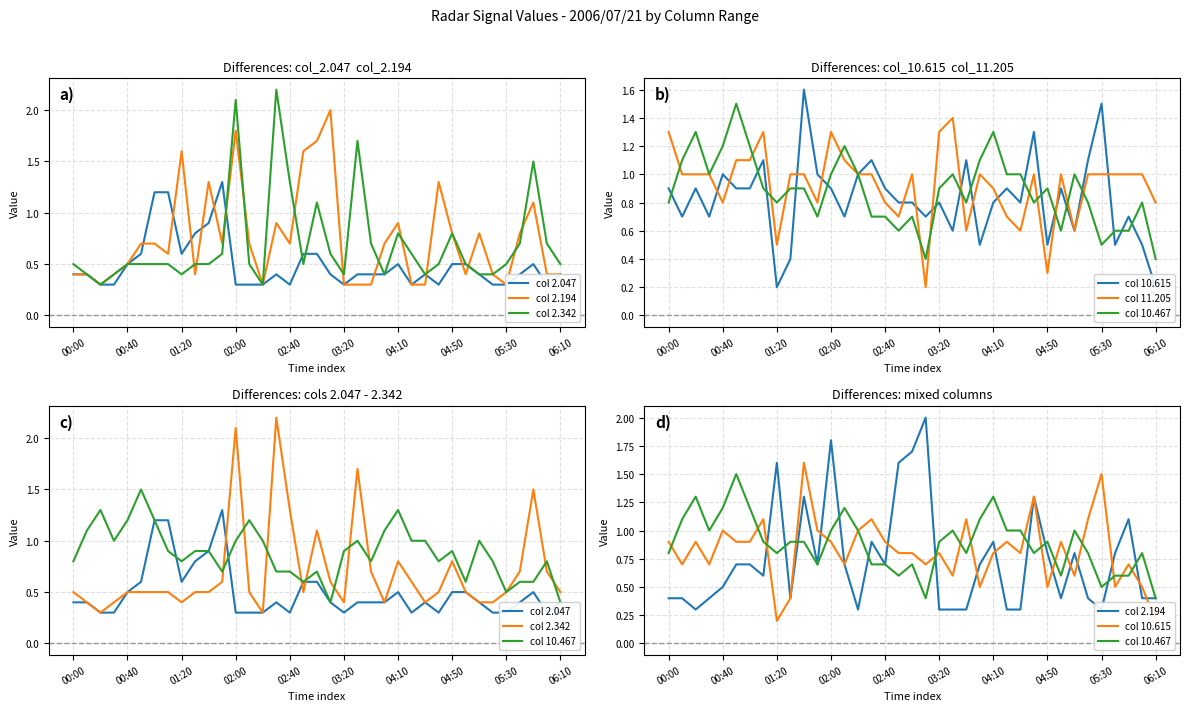

What position from the right is 25?

12